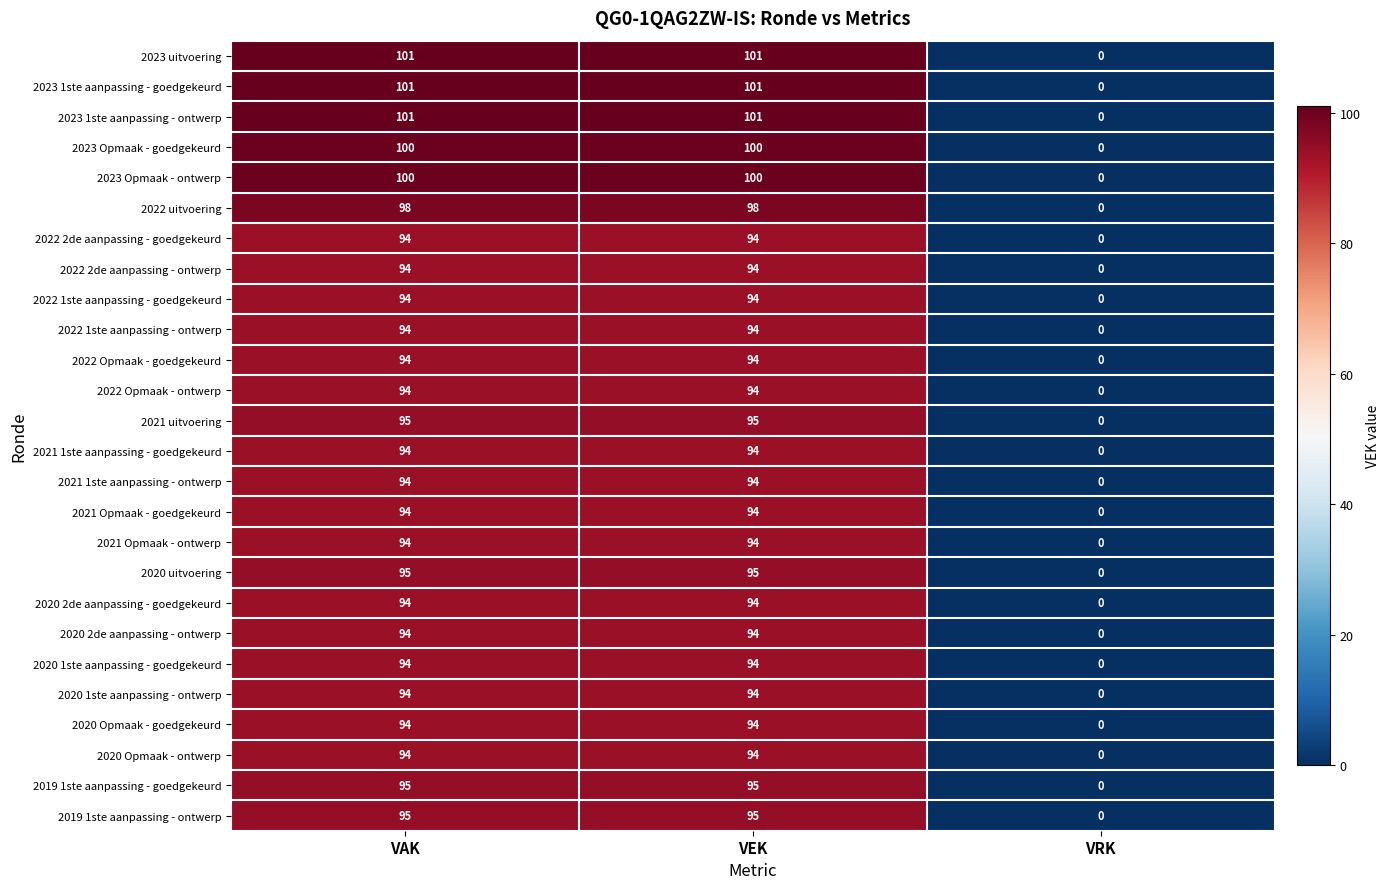

How many values in 2022 Opmaak - goedgekeurd are above zero?

2